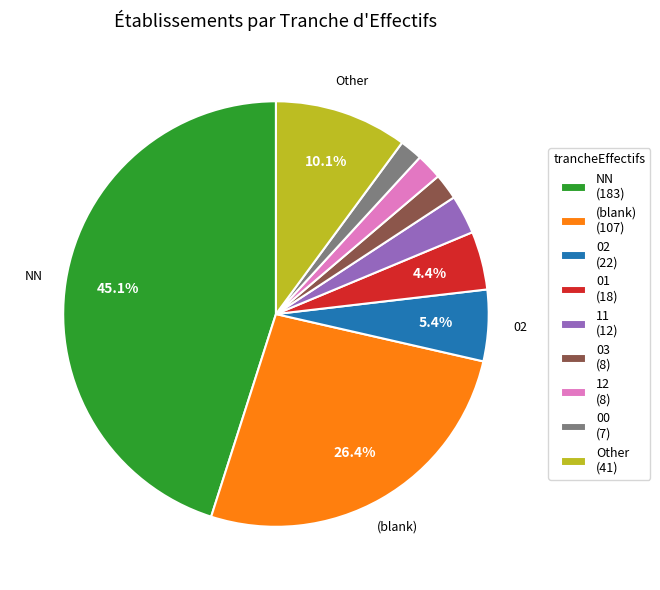

Is there any slice that represents more than half of the pie?

No